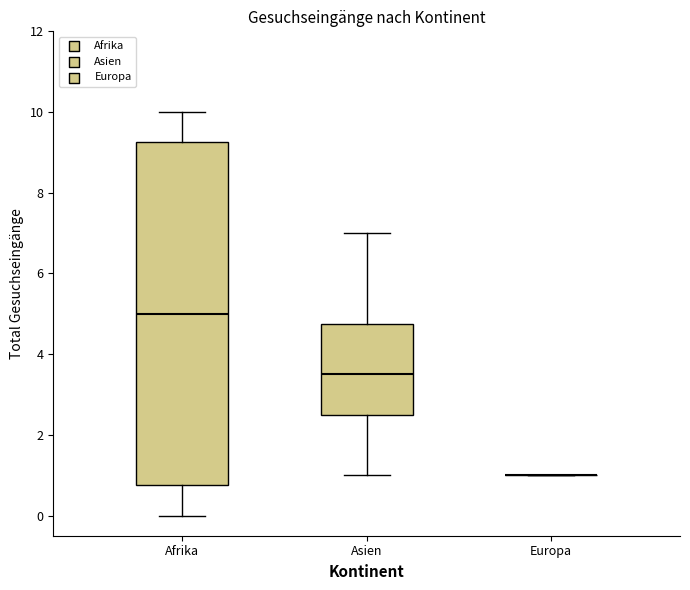

Reading left to right, transcribe this box plot: for each box, give where its median line is, the range the box spans, and where its two whiskers end, as read against the y-axis. The values are not printed on the chart, so give them approximately, as read against the axis.

Afrika: median 5.0, box 0.8 to 9.2, whiskers 0.0 to 10.0
Asien: median 3.6, box 2.6 to 4.8, whiskers 1.0 to 7.0
Europa: box collapsed to a line at 1.0, whiskers 1.0 to 1.0